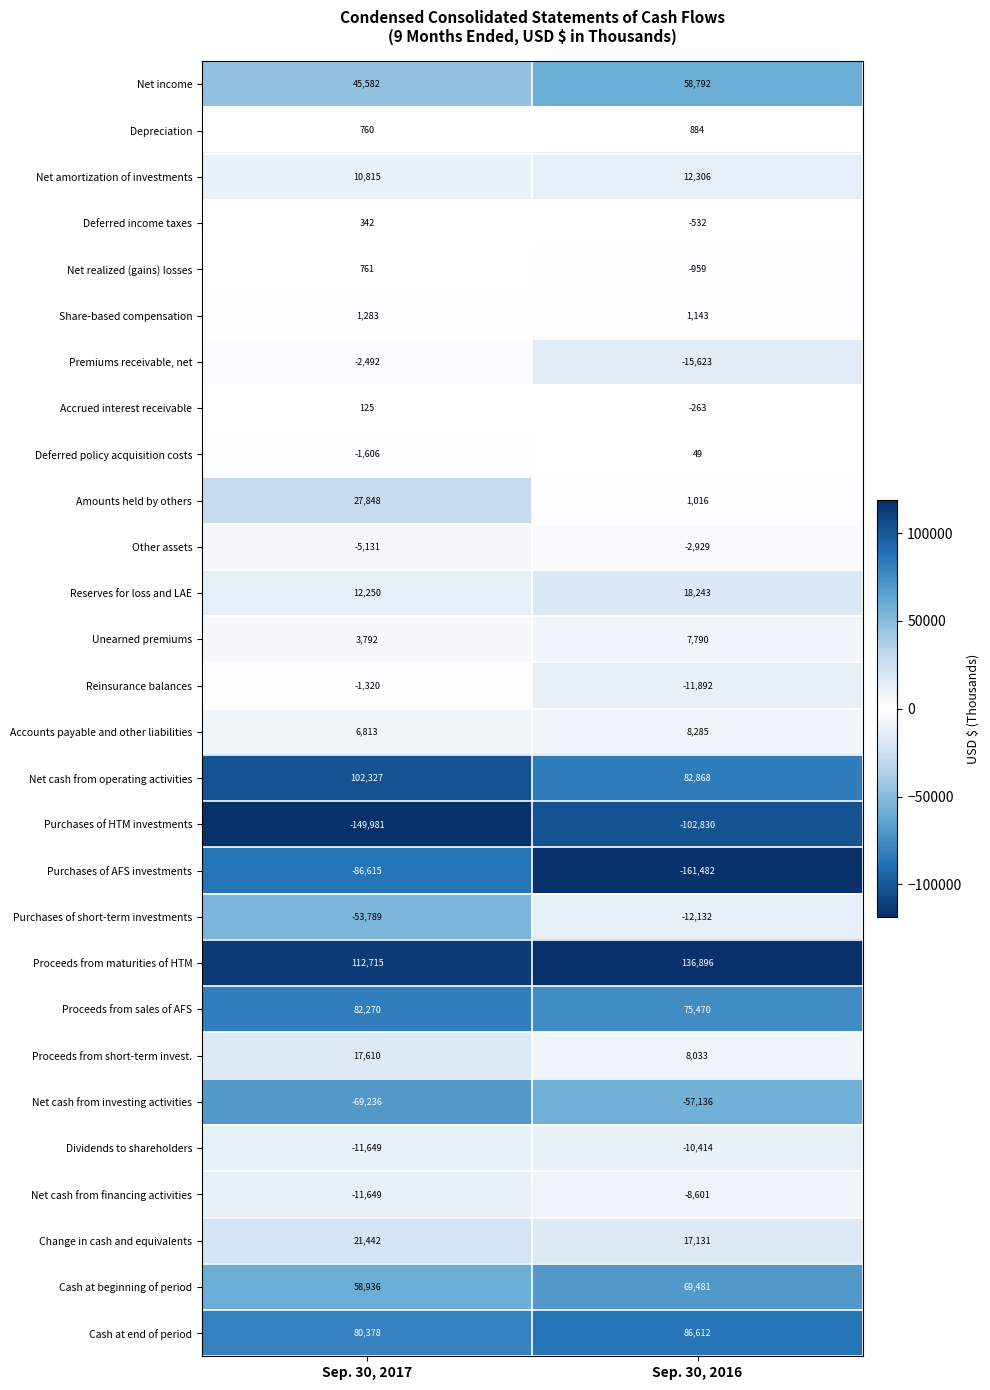

Which series has the widest spread of values?

Purchases of AFS investments